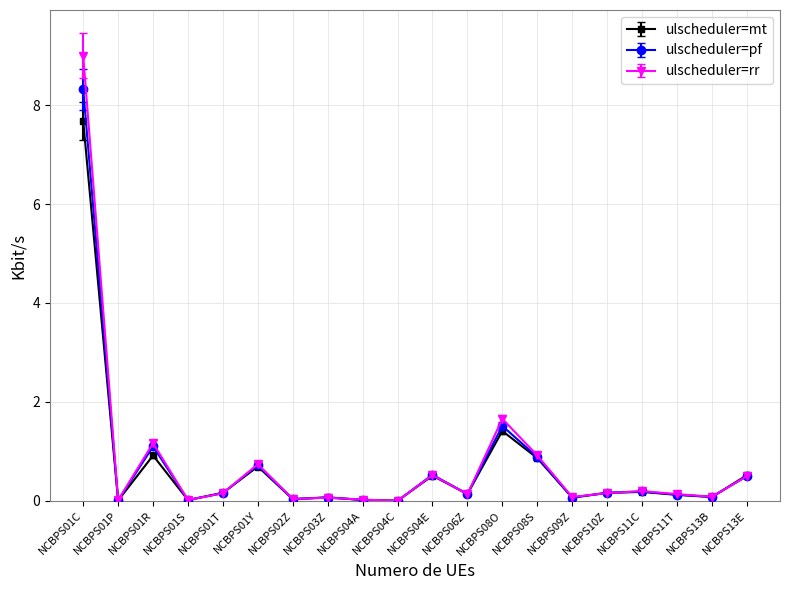

At how many categories does at least one series exceed 2?

1